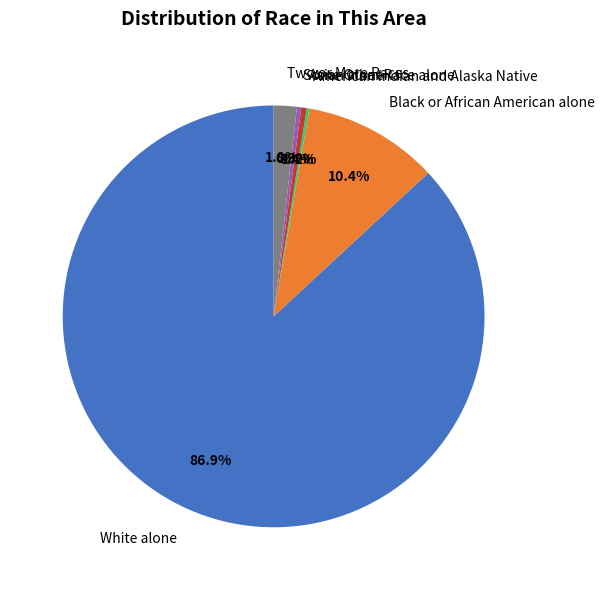

What is the largest slice in the pie chart?

White alone